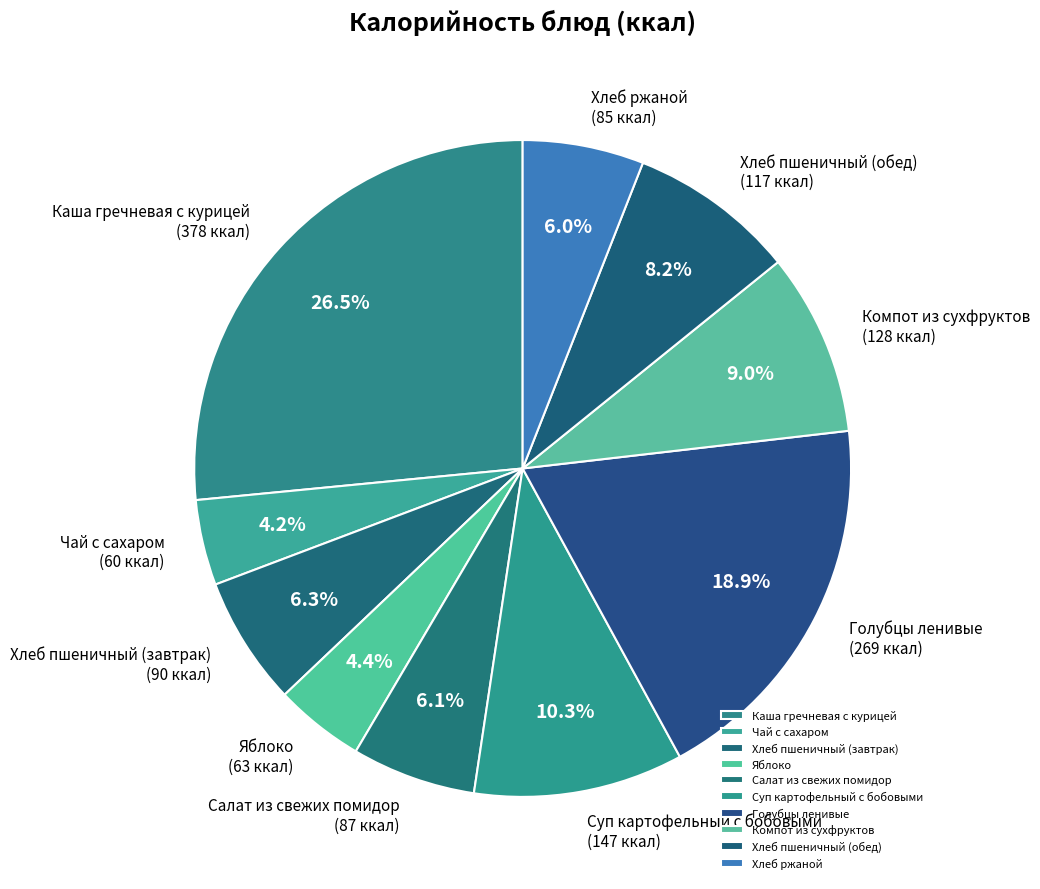

To the nearest percent, what is the average slice percentage?

10%